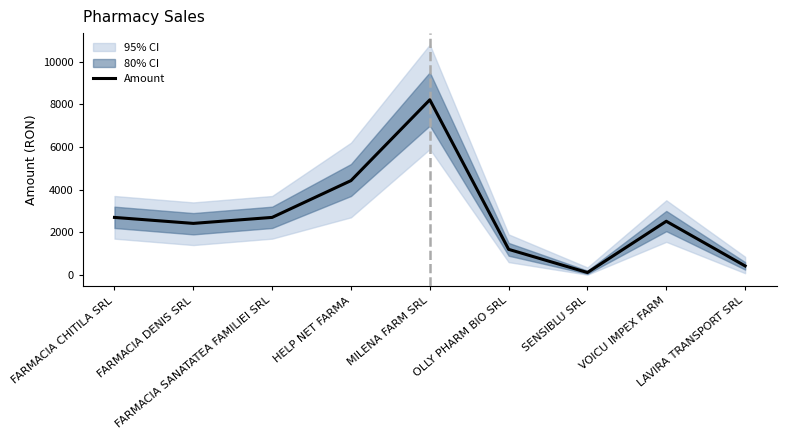

List the labels in order of value, largest first.

MILENA FARM SRL, HELP NET FARMA, FARMACIA SANATATEA FAMILIEI SRL, FARMACIA CHITILA SRL, VOICU IMPEX FARM, FARMACIA DENIS SRL, OLLY PHARM BIO SRL, LAVIRA TRANSPORT SRL, SENSIBLU SRL